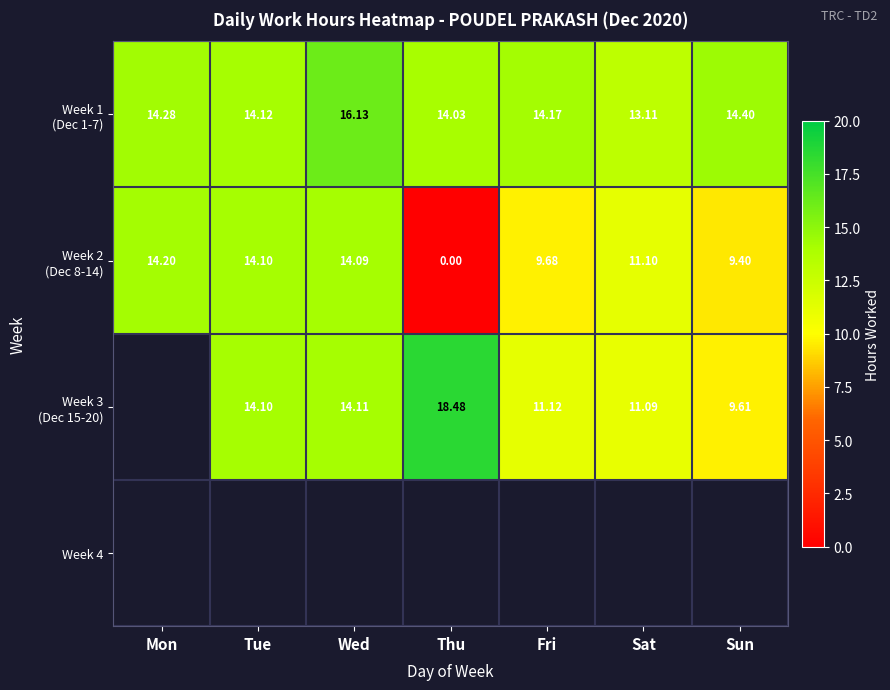

List the series in order of their overall mean, lowest first.

Week 2 (Dec 8-14), Week 3 (Dec 15-20), Week 4, Week 1 (Dec 1-7)